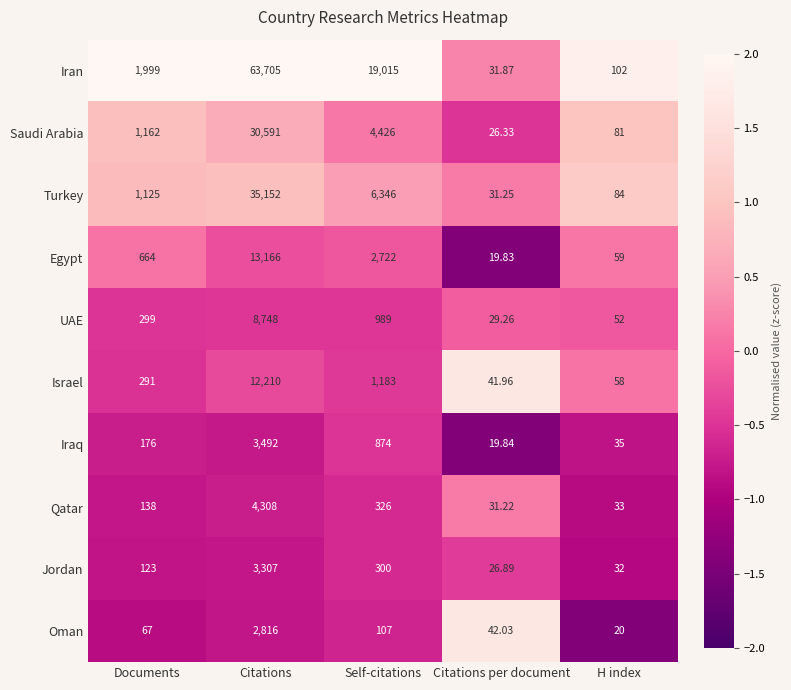

Between Self-citations and H index, which series saw the biggest shift?

Iran